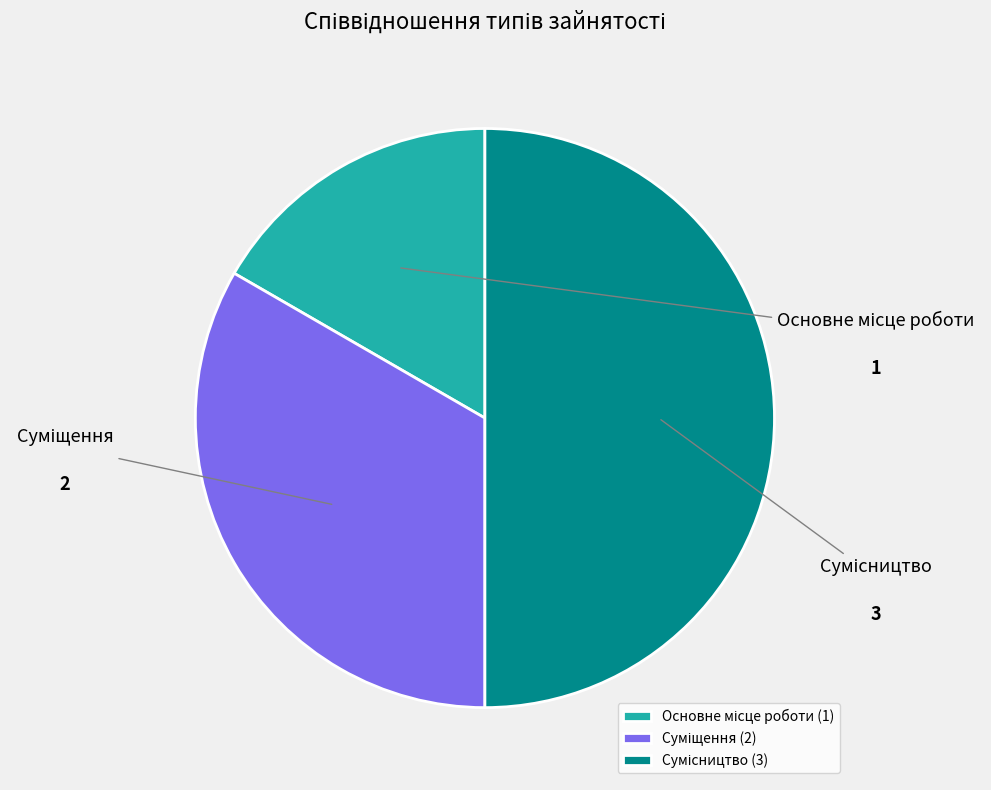

To the nearest percent, what is the difference between the largest and smallest slice percentages?

33%